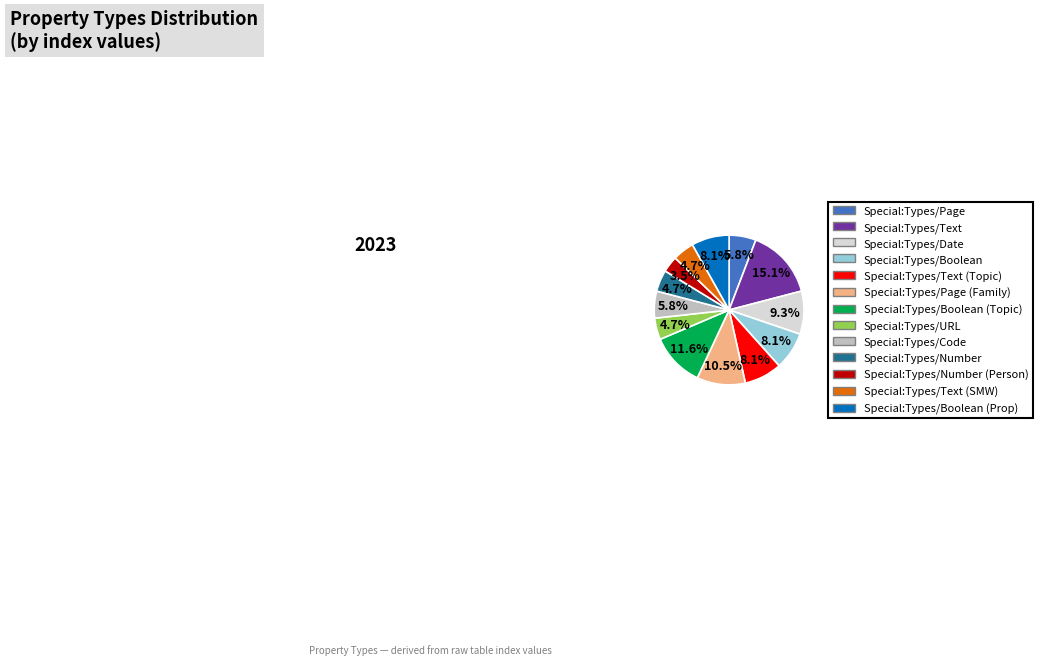

To the nearest percent, what is the difference between the largest and smallest slice percentages?

12%